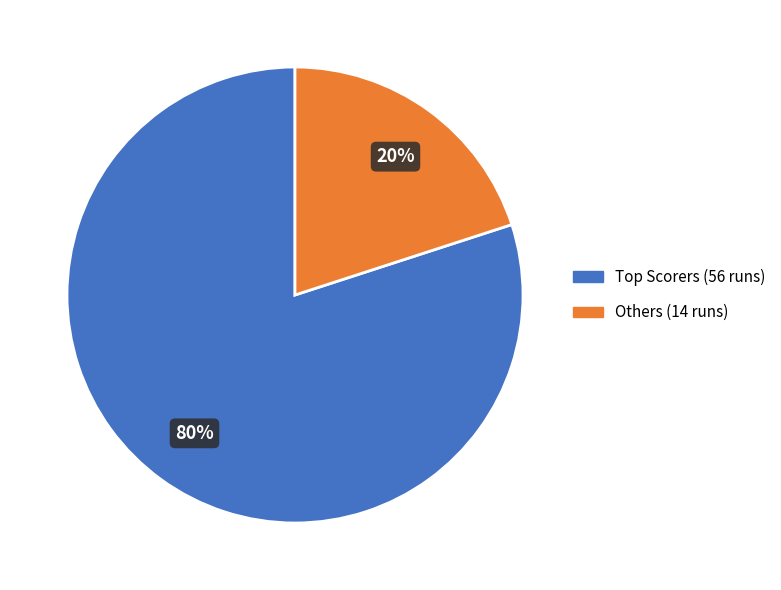

Does any single category account for the majority?

Yes